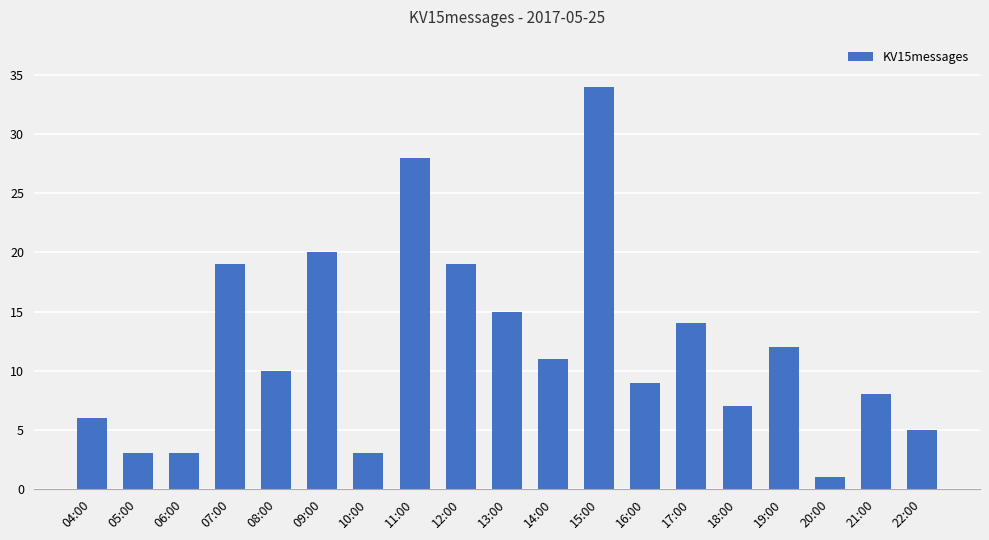

What position from the right is 21:00?

2